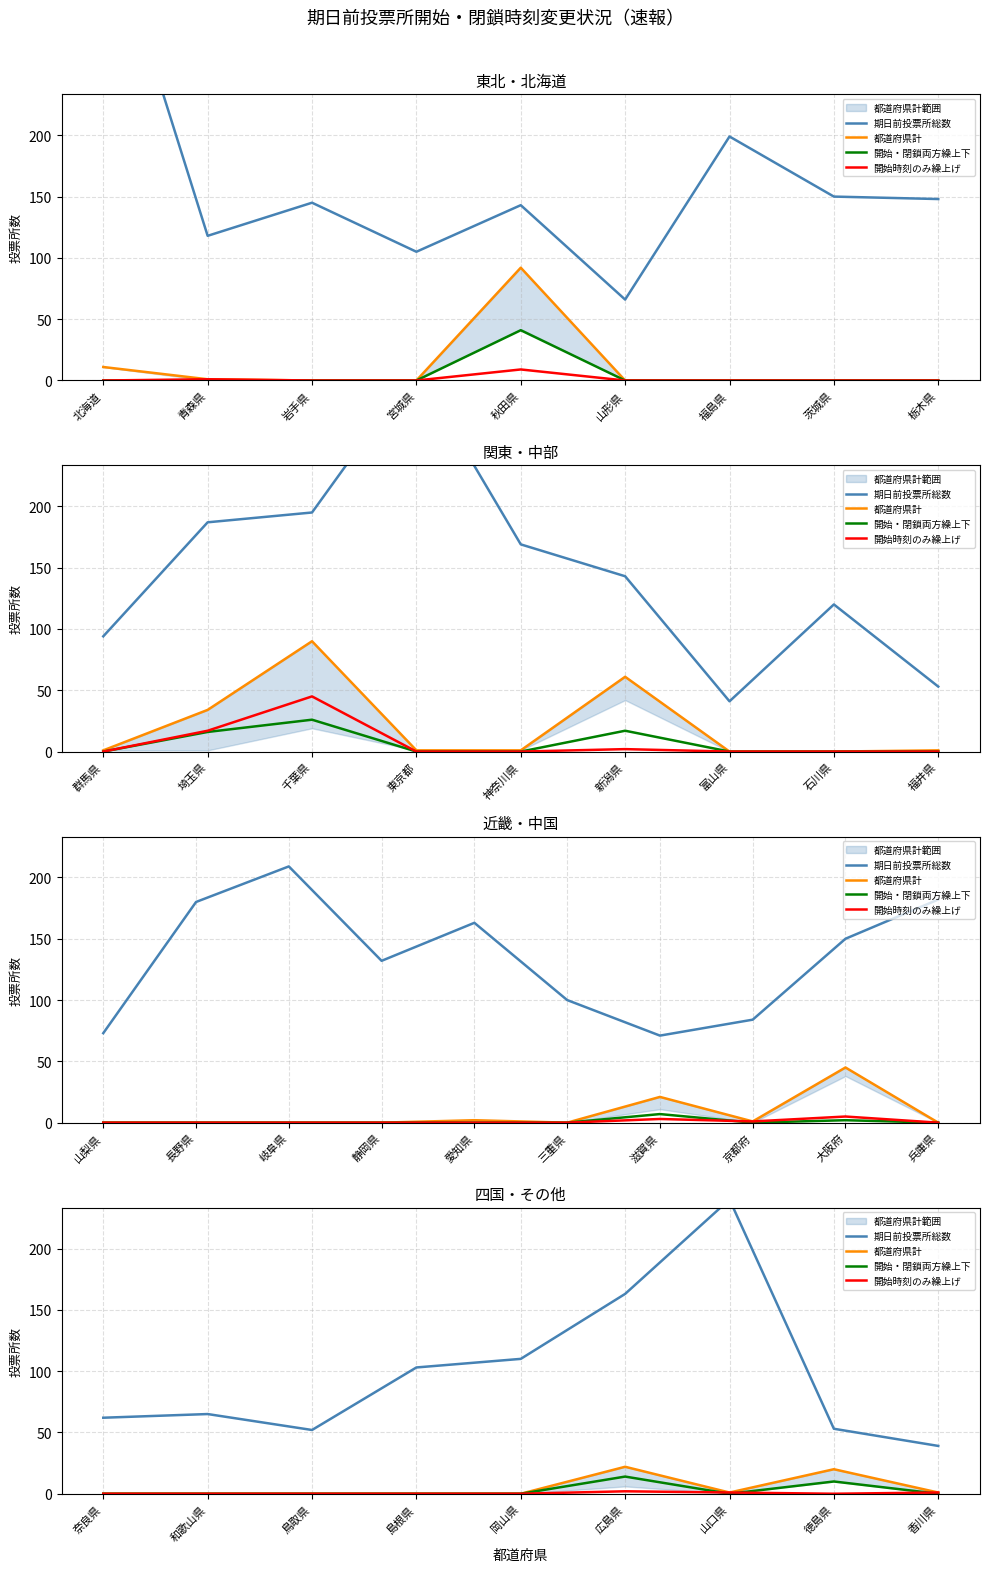

True or false: 都道府県計 and 開始・閉鎖両方繰上下 cross at least once.

False